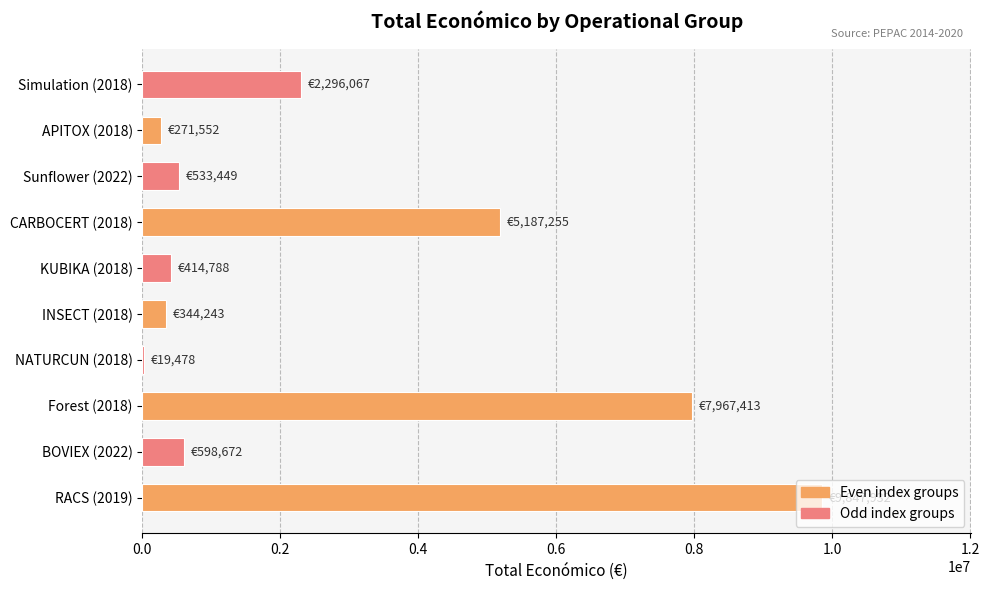

Which label corresponds to the largest value in the chart?

RACS (2019)